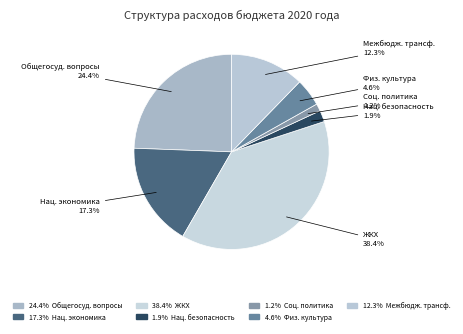

Count the number of slices in the pie.

7